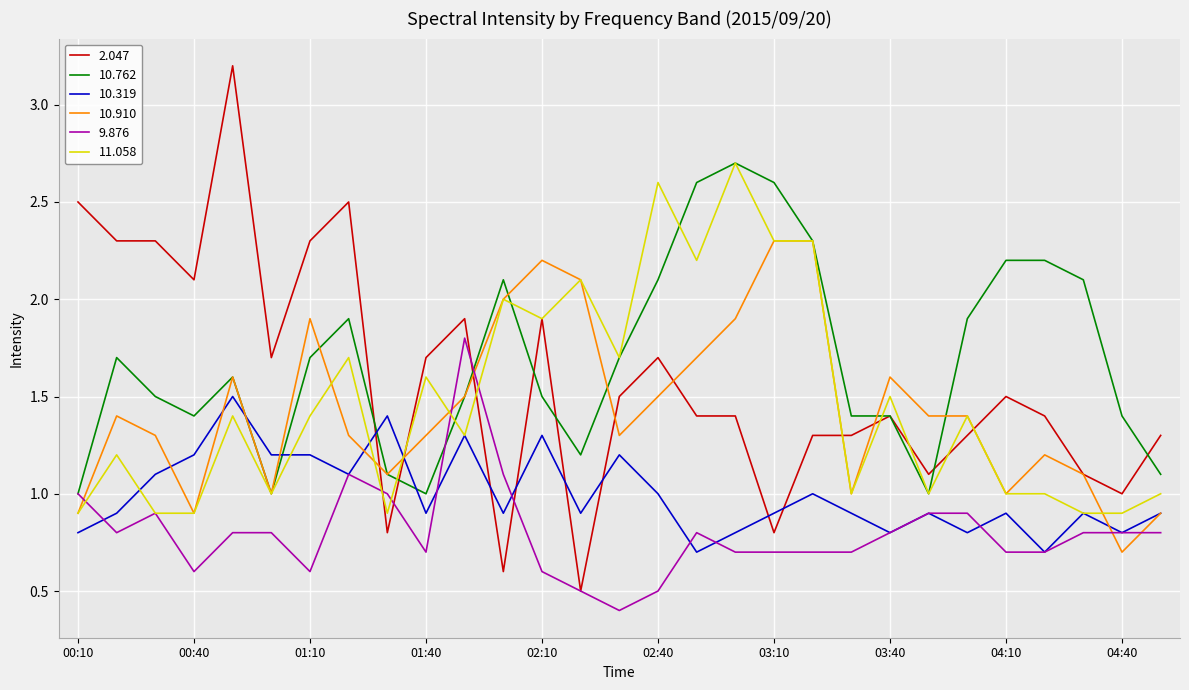

Which series has the widest spread of values?

2.047